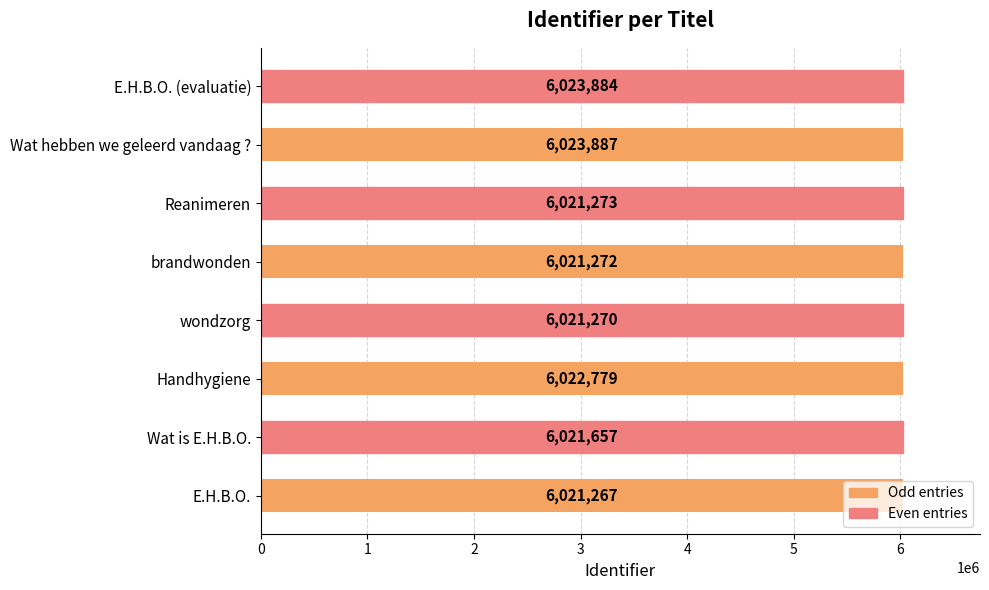

What is the approximate value at E.H.B.O., to the nearest 50?

6021250